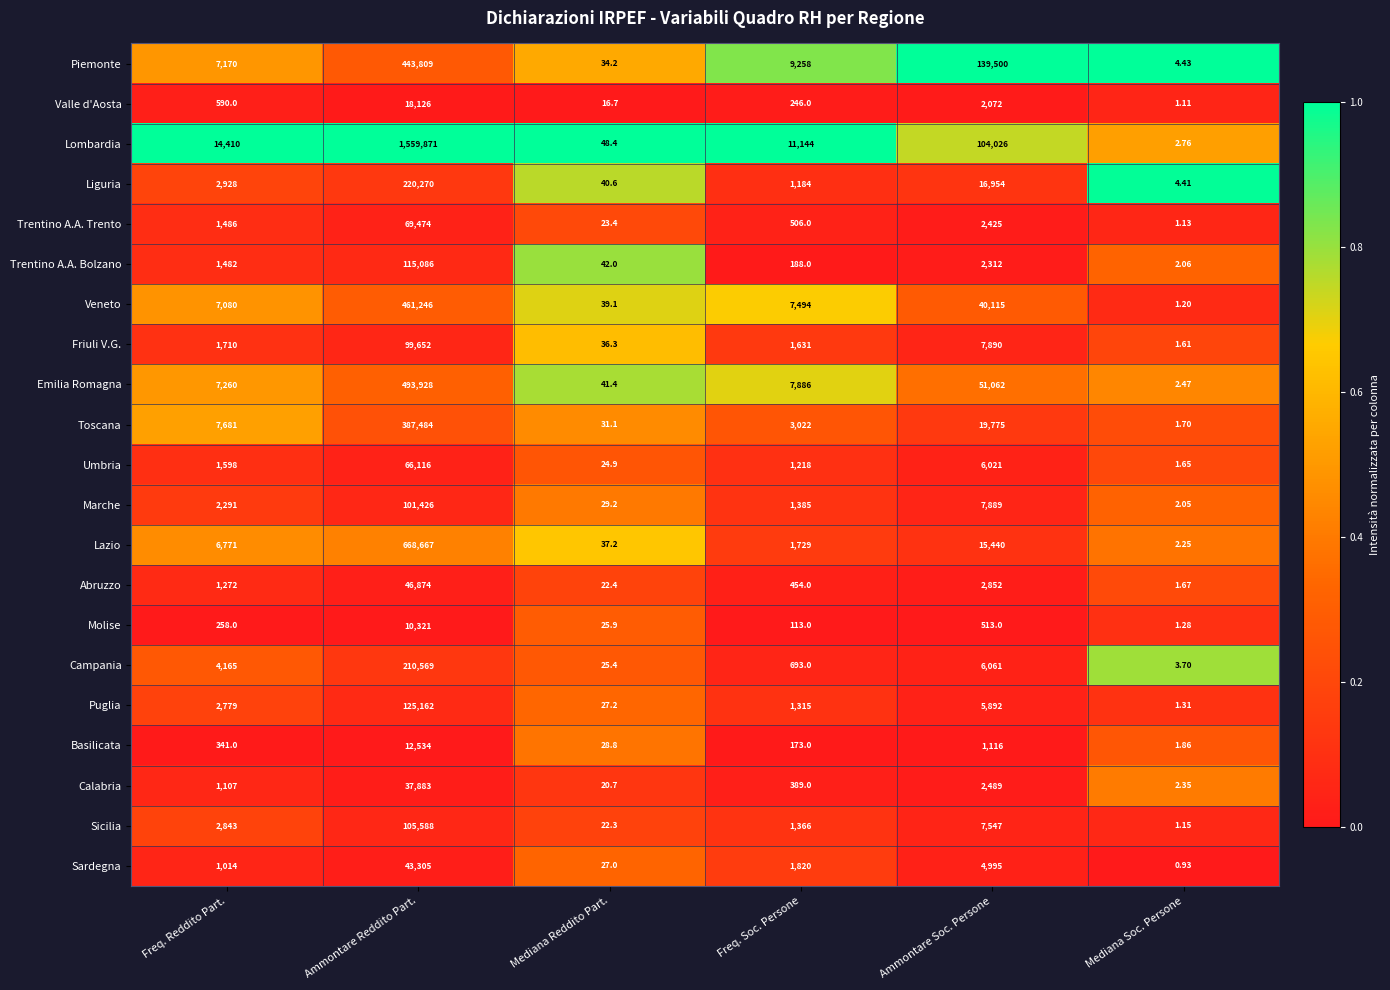

How many distinct data groups are displayed?

21